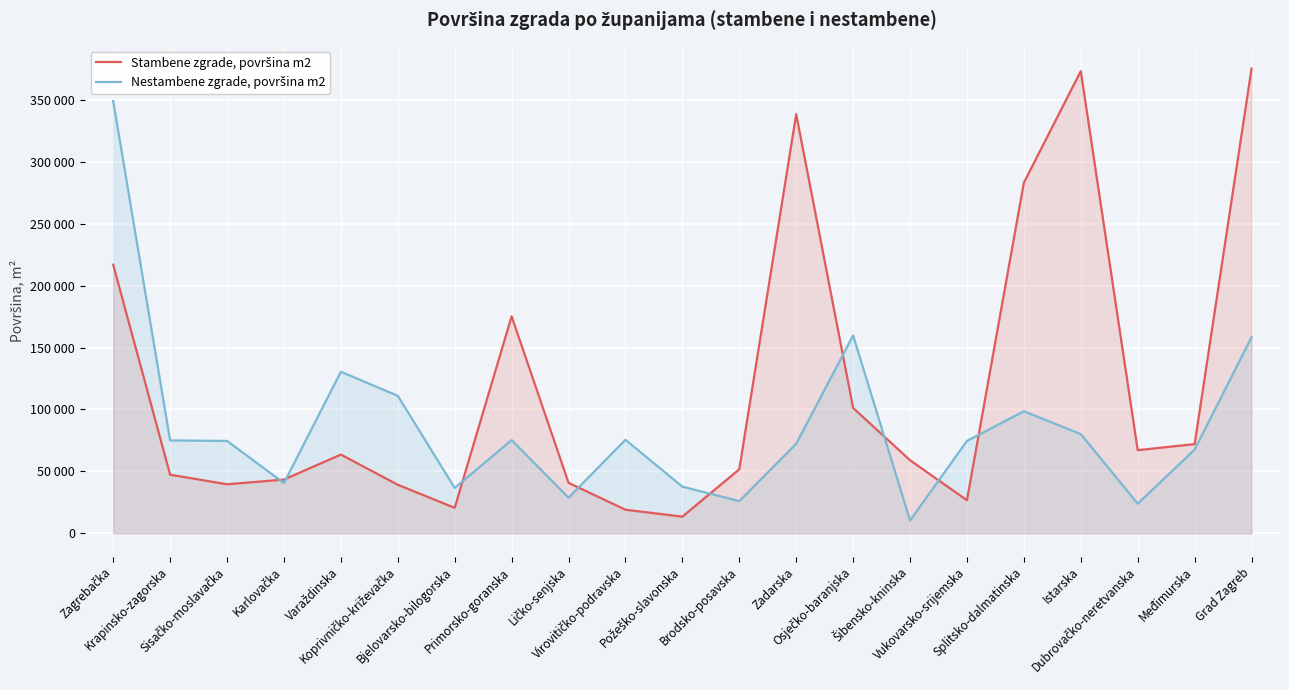

At which label does Nestambene zgrade, površina m2 first exceed 74578?

Zagrebačka